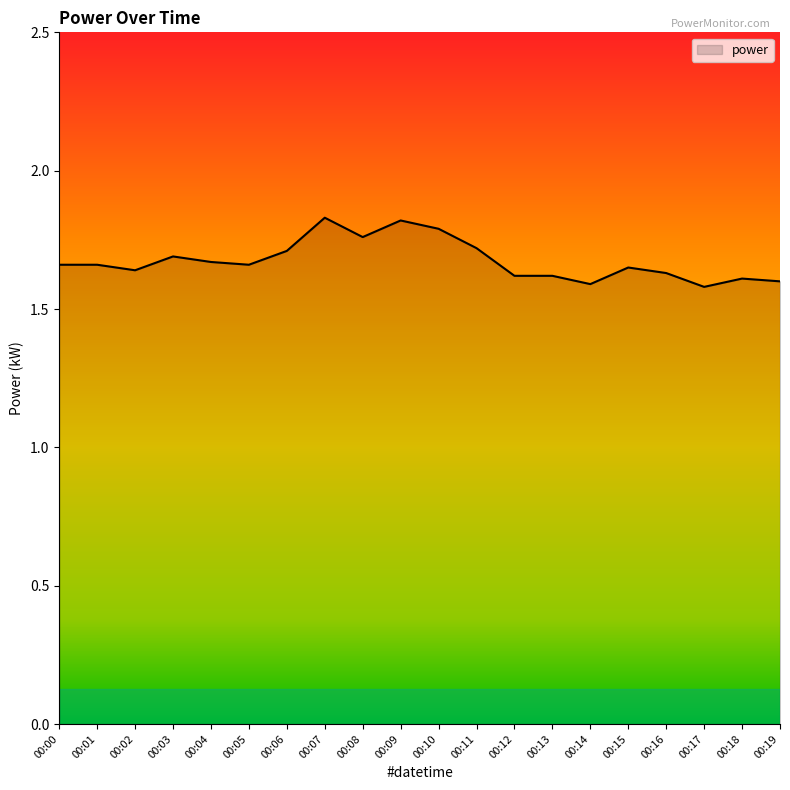

Is it true that the value at 00:11 is 1.1?

False